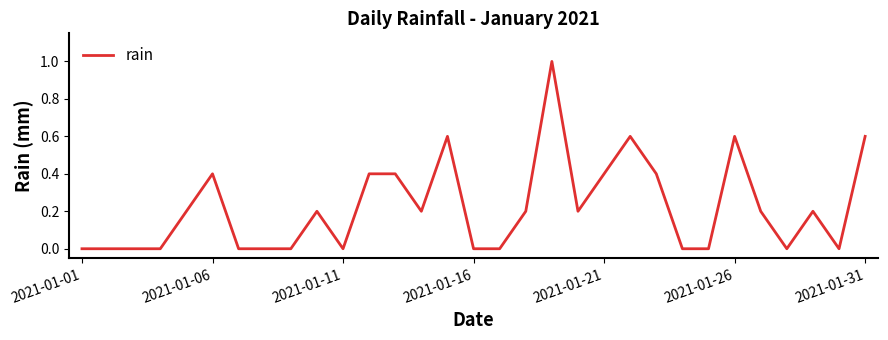

What is the maximum value shown in the chart?

1.0